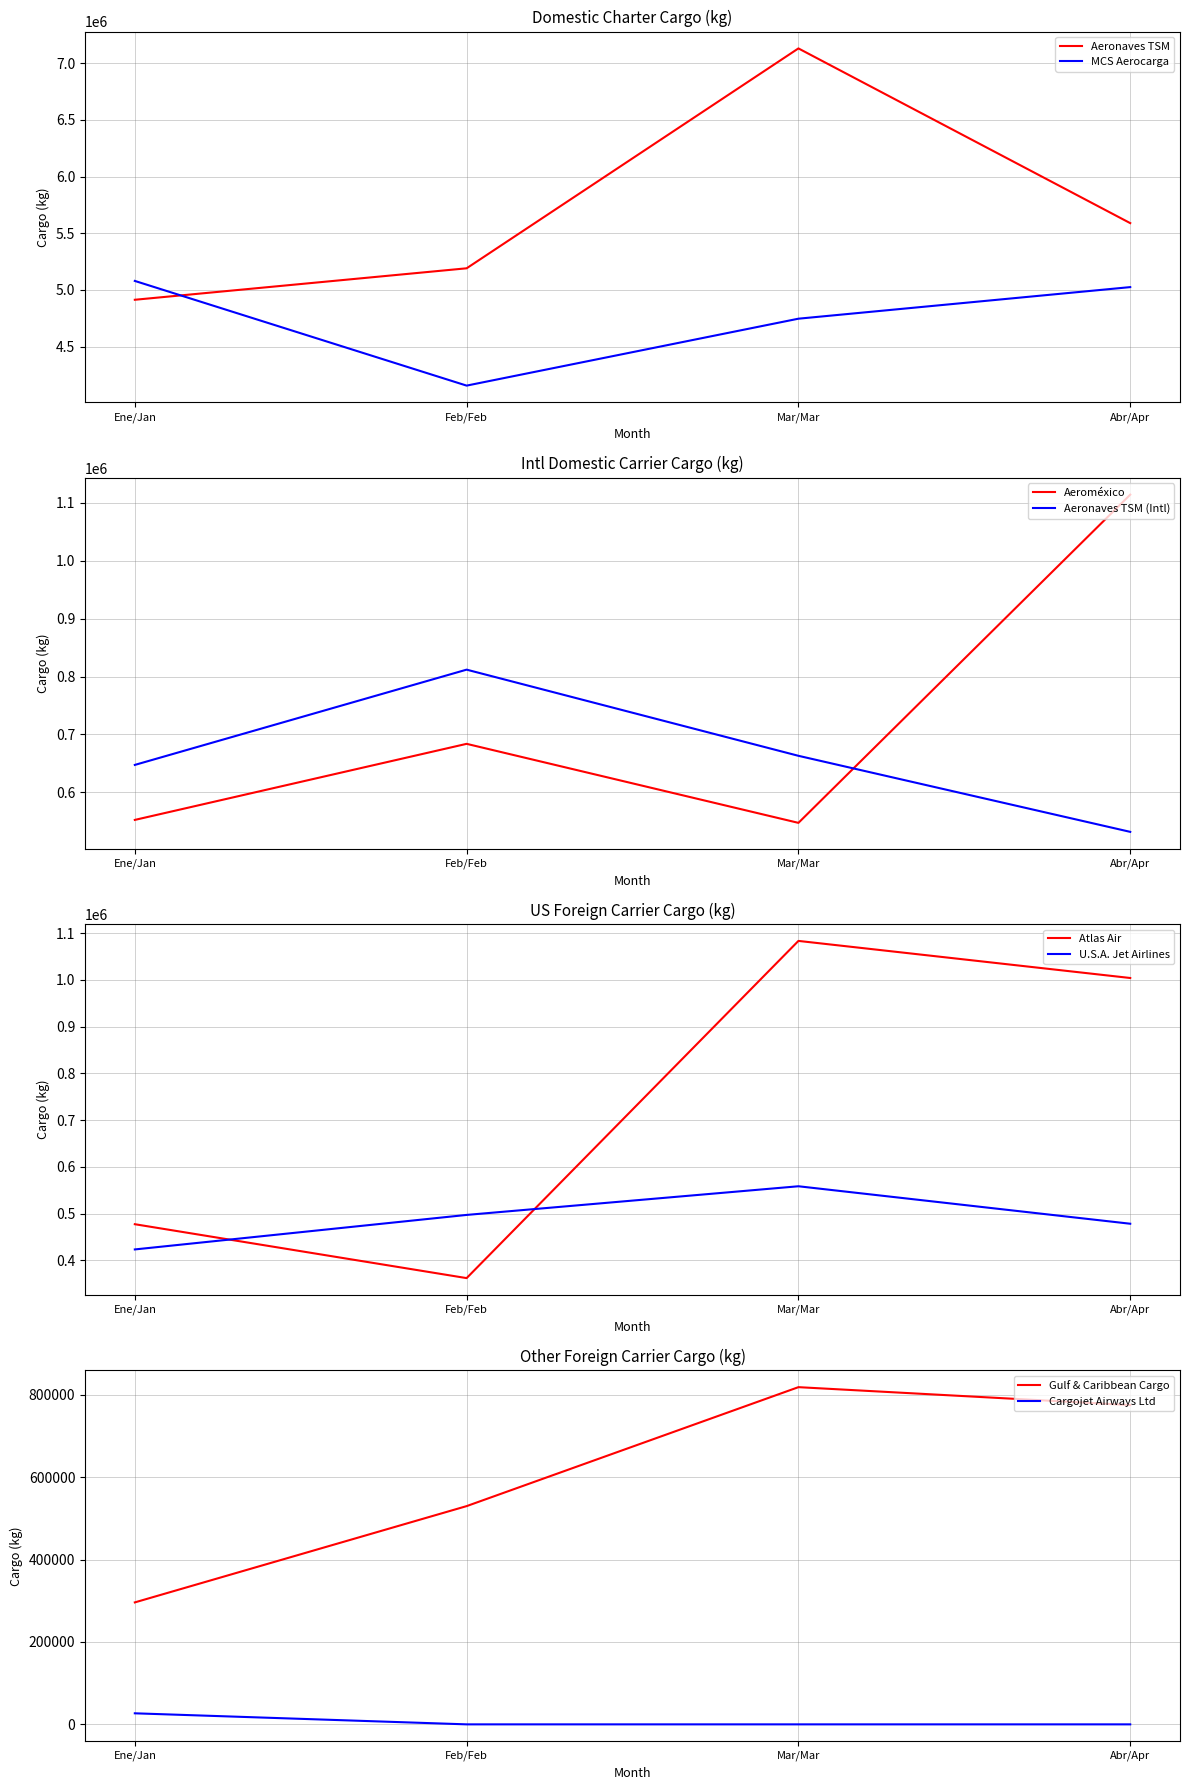

The value of MCS Aerocarga at Ene/Jan is 5079067.0. True or false?

True